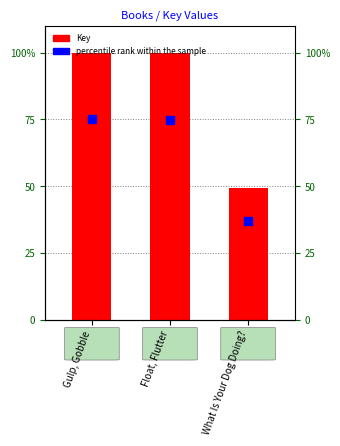

What are all the series names shown in the legend?

Key, percentile rank within the sample